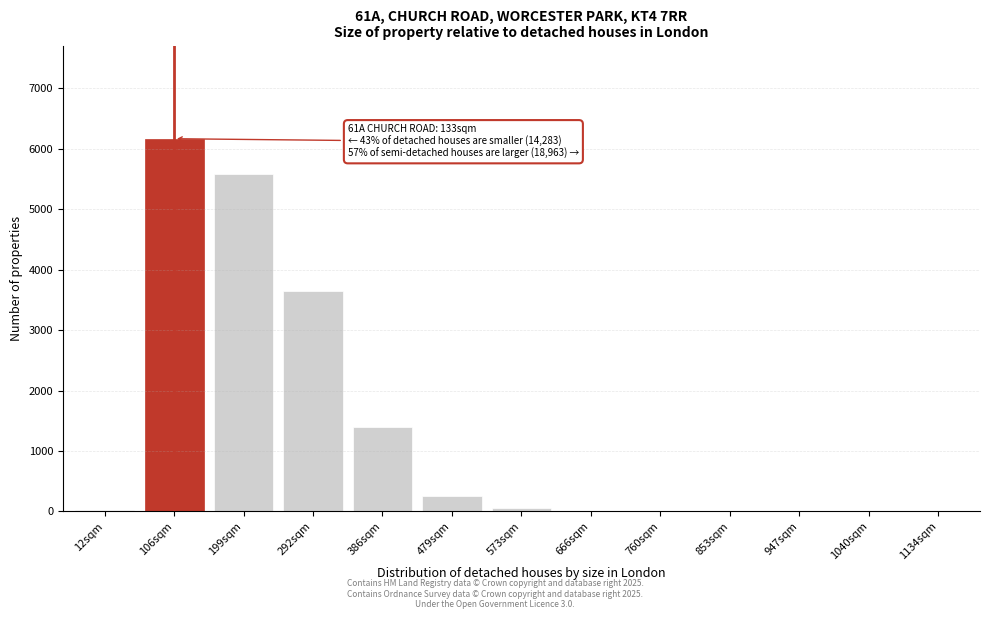

What is the change in value from 106sqm to 199sqm?

-585